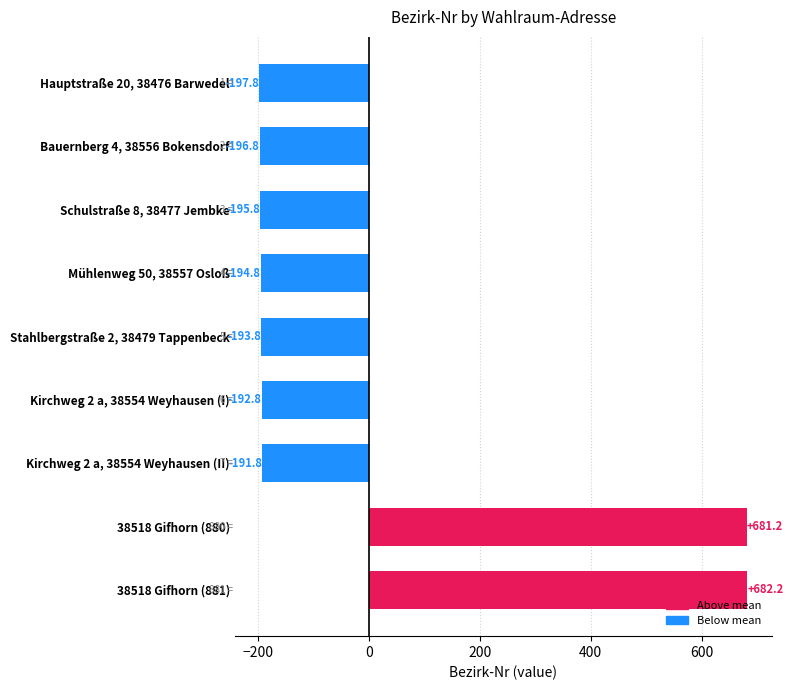

At which label is the value closest to 242?

Kirchweg 2 a, 38554 Weyhausen (II)